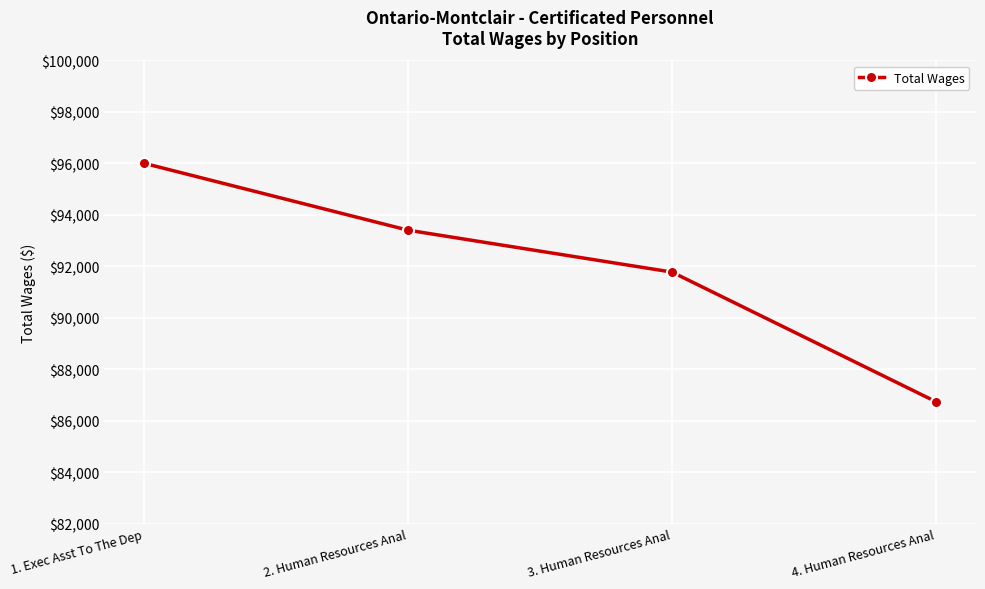

The chart shows a value of 86736 at 4. Human Resources Anal. True or false?

True